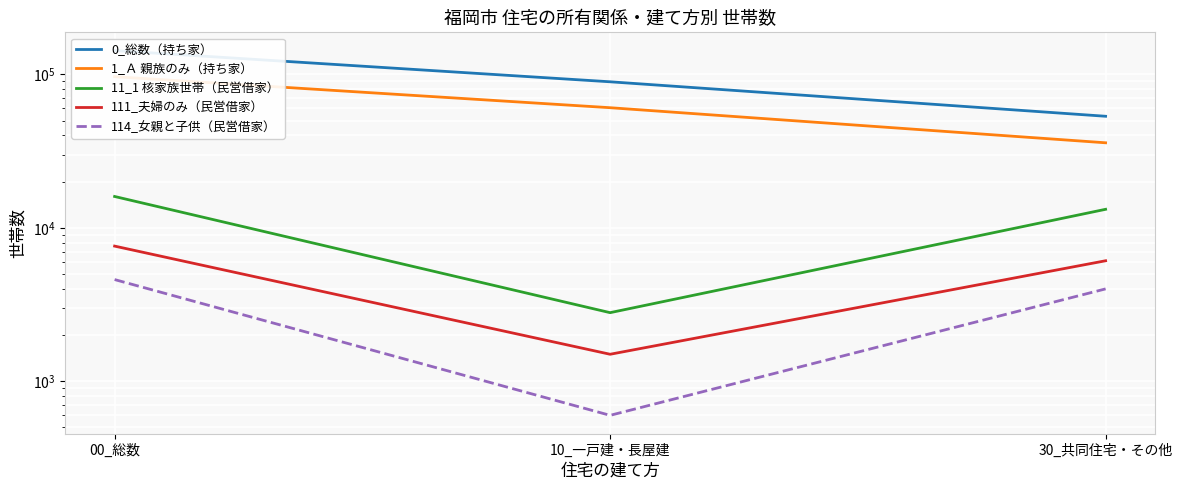

What is the minimum value for 1_Ａ 親族のみ（持ち家）?

35800